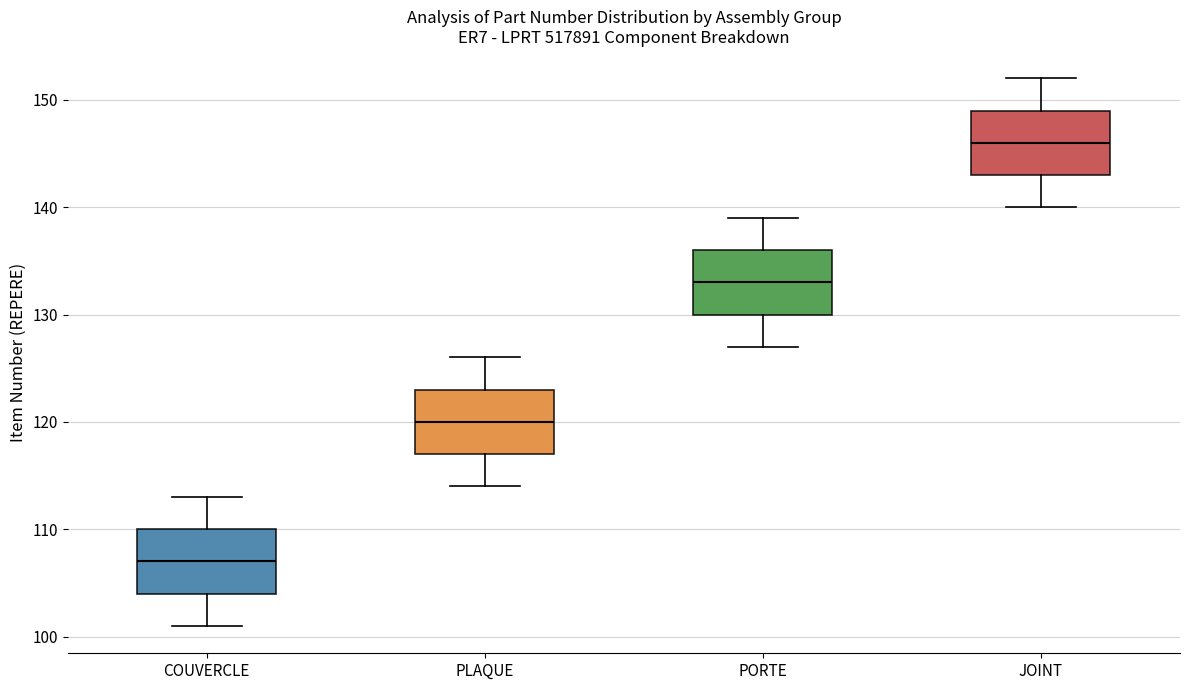

Where does the lower whisker of the box for PLAQUE end on the y-axis? The values are not printed on the chart, so give them approximately, as read against the axis.

114